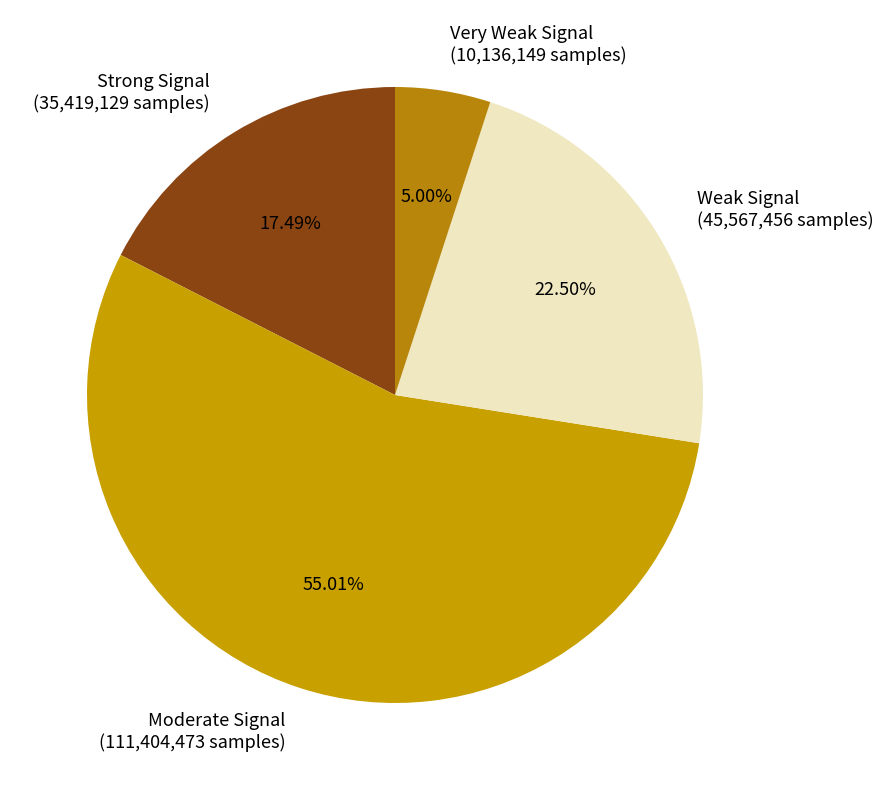

Is there a majority slice in this chart?

Yes